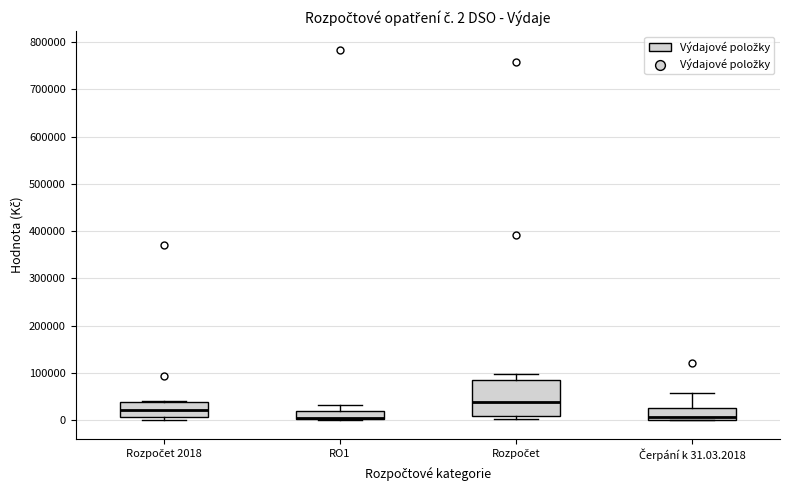

Comparing the boxes themselves (not the whiskers), which one is the tallest?

Rozpočet